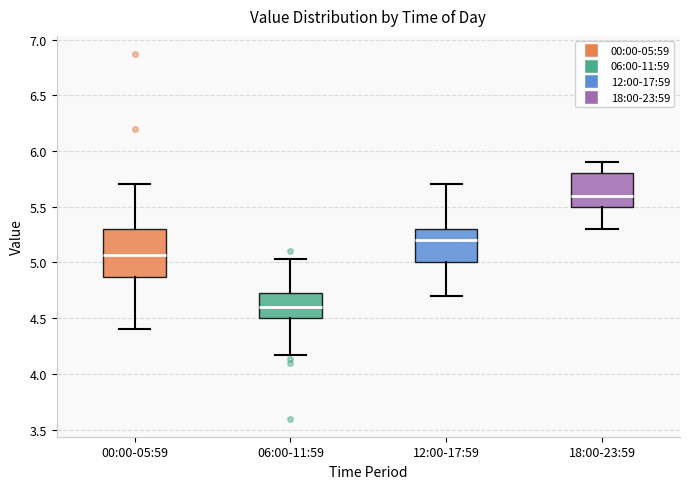

Where does the median line of the box for 00:00-05:59 sit on the y-axis? The values are not printed on the chart, so give them approximately, as read against the axis.

5.05